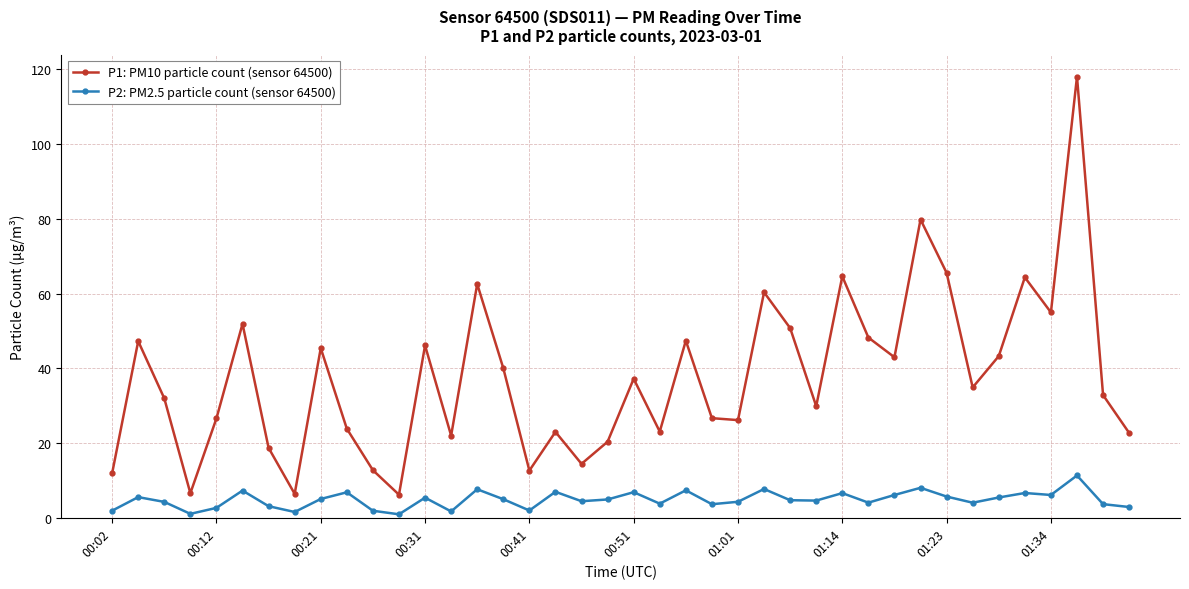

Which series has the largest range (max minus min)?

P1: PM10 particle count (sensor 64500)